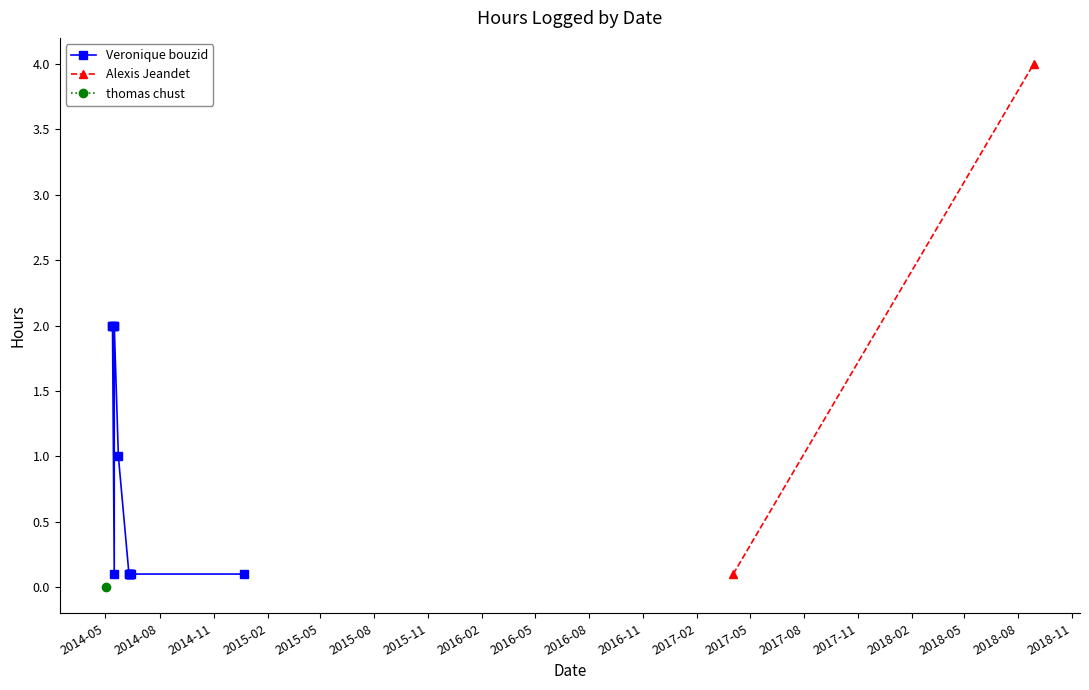

At which label is the value closest to 2?

16/05/2014